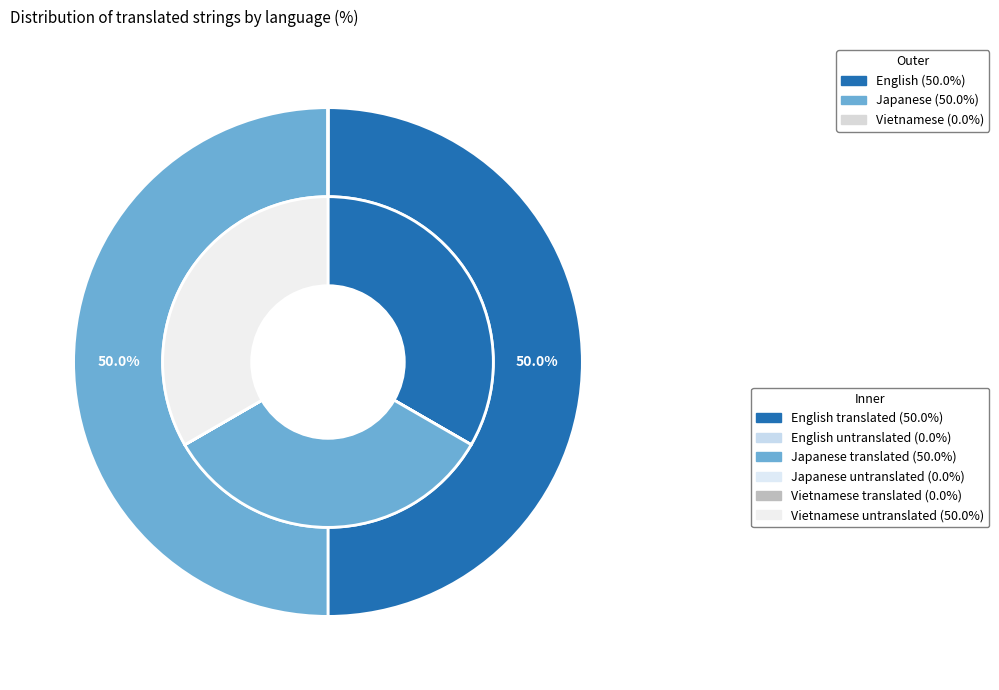

How many segments does this pie chart have?

3